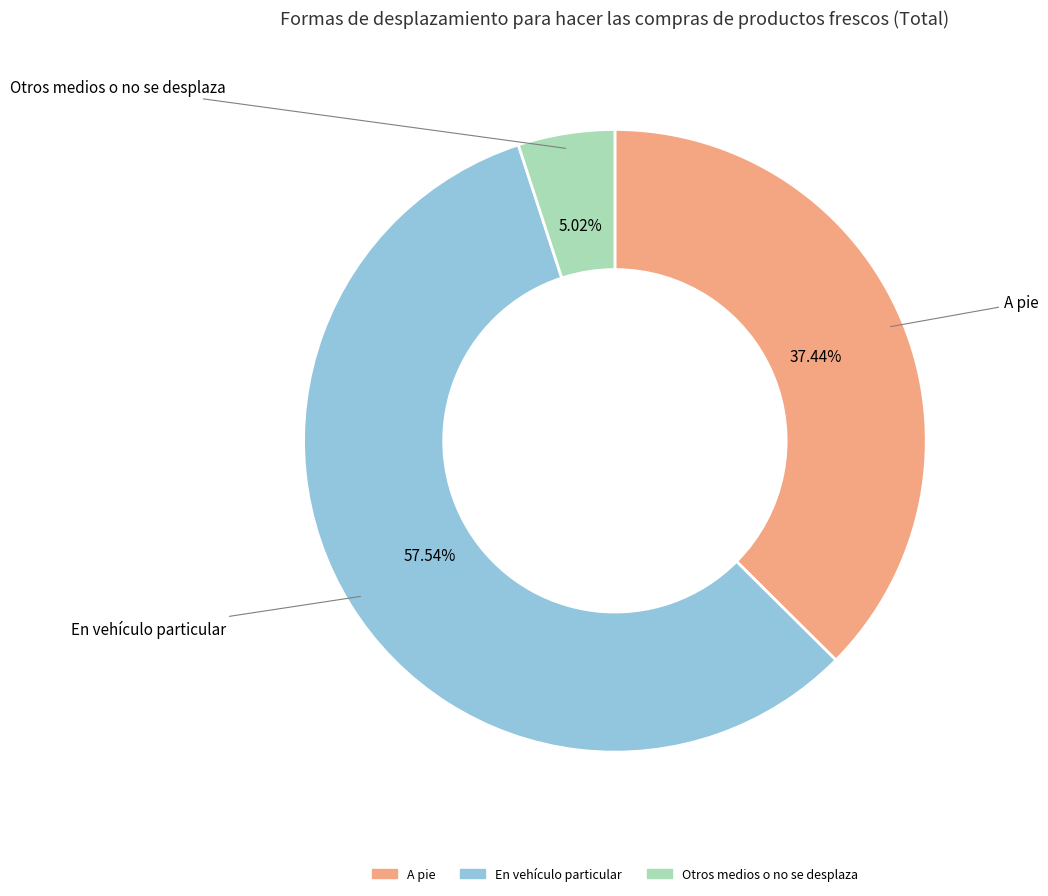

Approximately how many times larger is the value at En vehículo particular compared to Otros medios o no se desplaza?

11.5